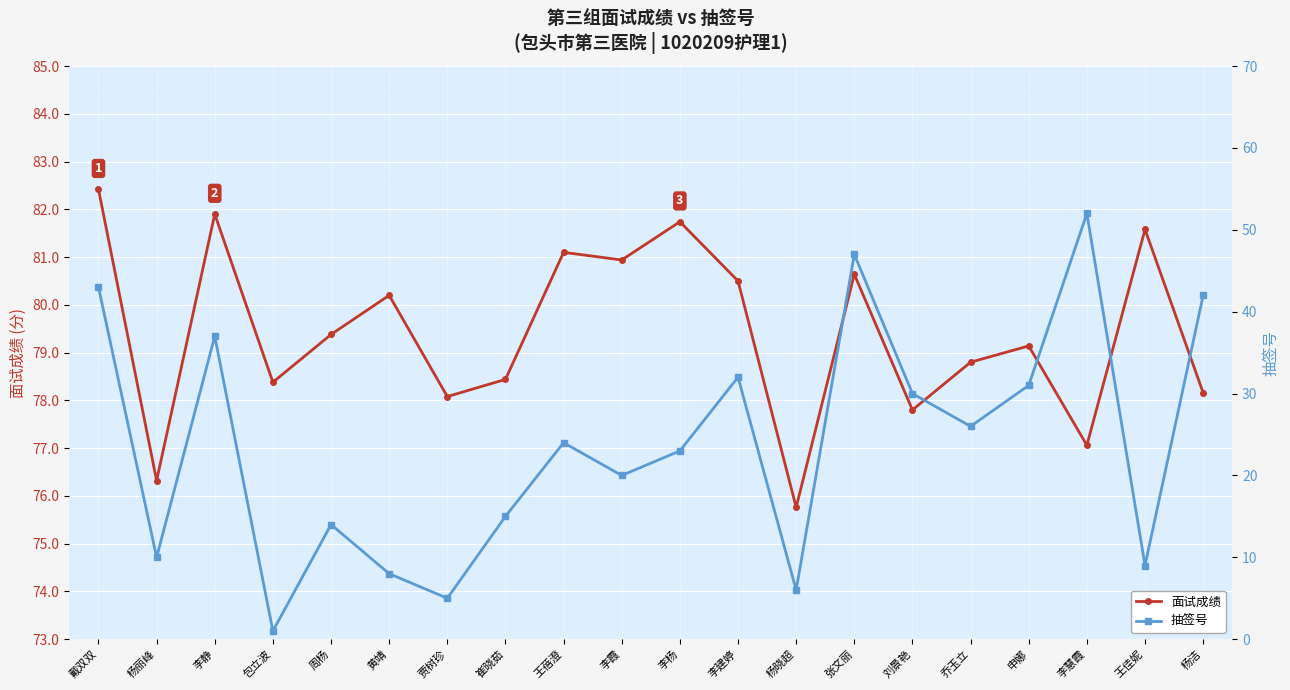

Where is the first local minimum for 抽签号?

杨丽峰